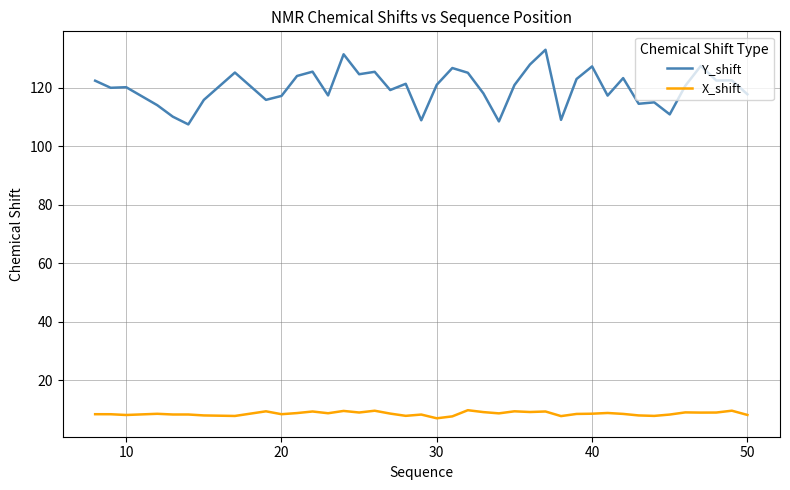

What is the maximum value for Y_shift?

133.1